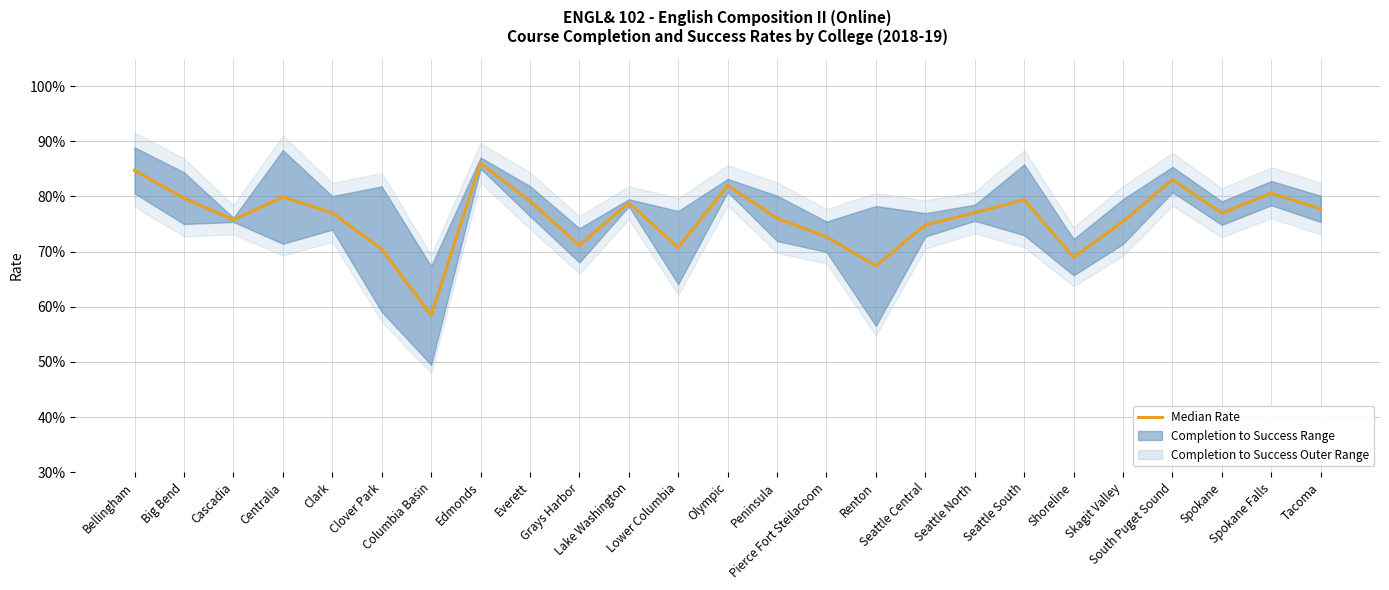

The chart shows a value of 1.3 at Bellingham. True or false?

False